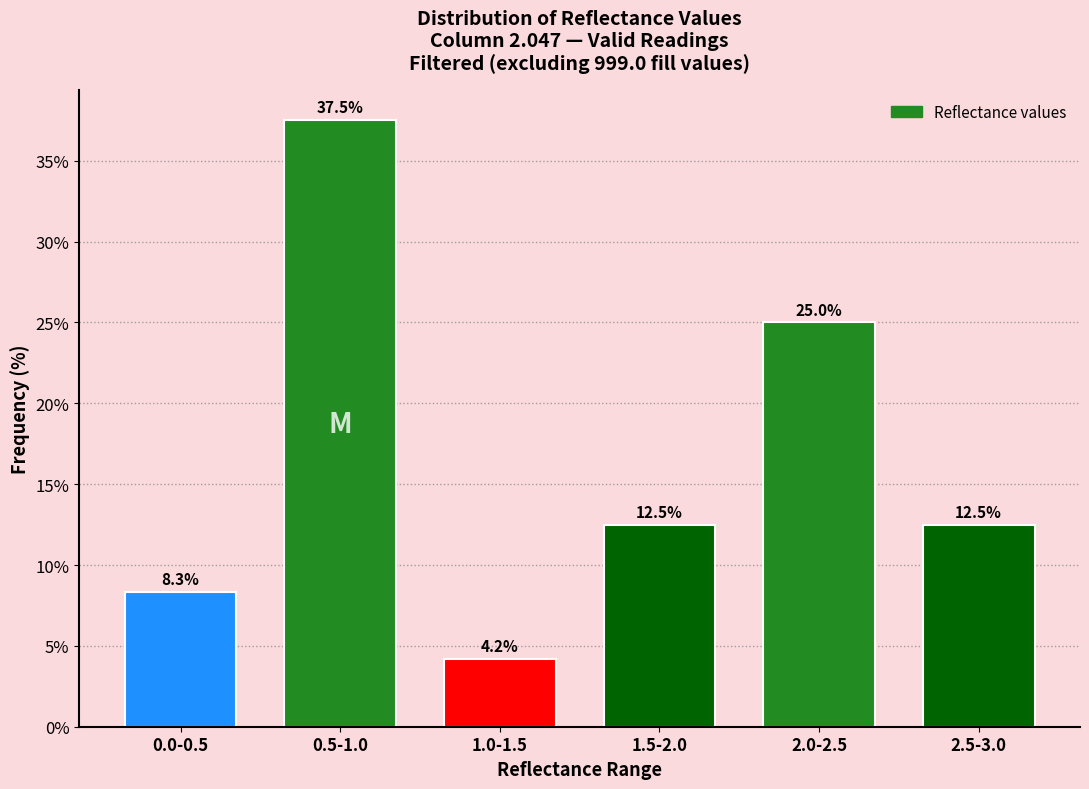

Reading right to left, transcribe all the data shown in this chart.

12.5	25.0	12.5	4.2	37.5	8.3